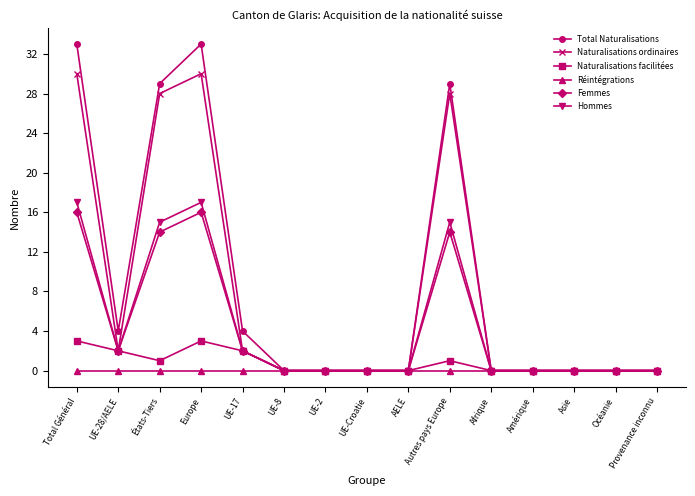

What is the maximum value shown in the chart?

33